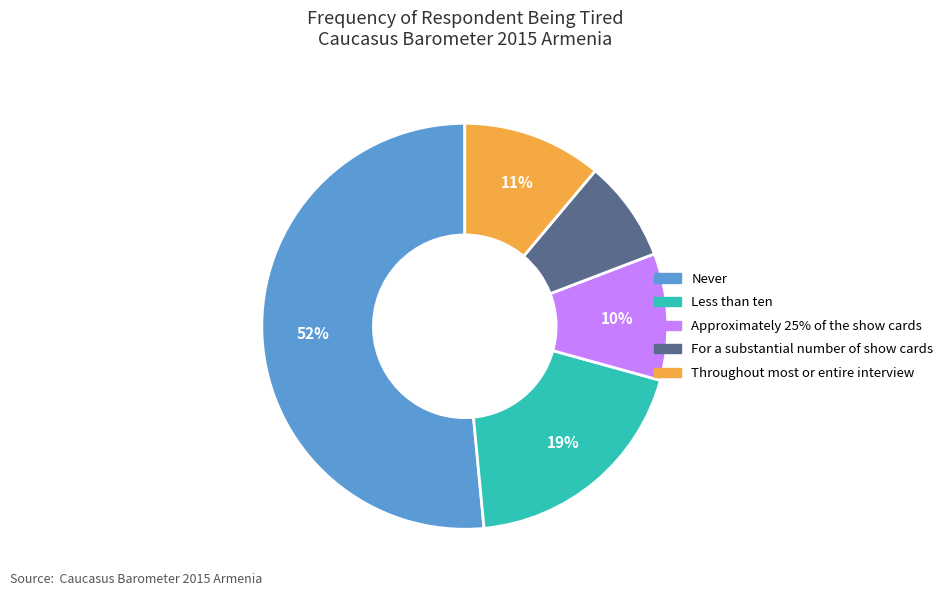

To the nearest percent, what is the average slice percentage?

20%